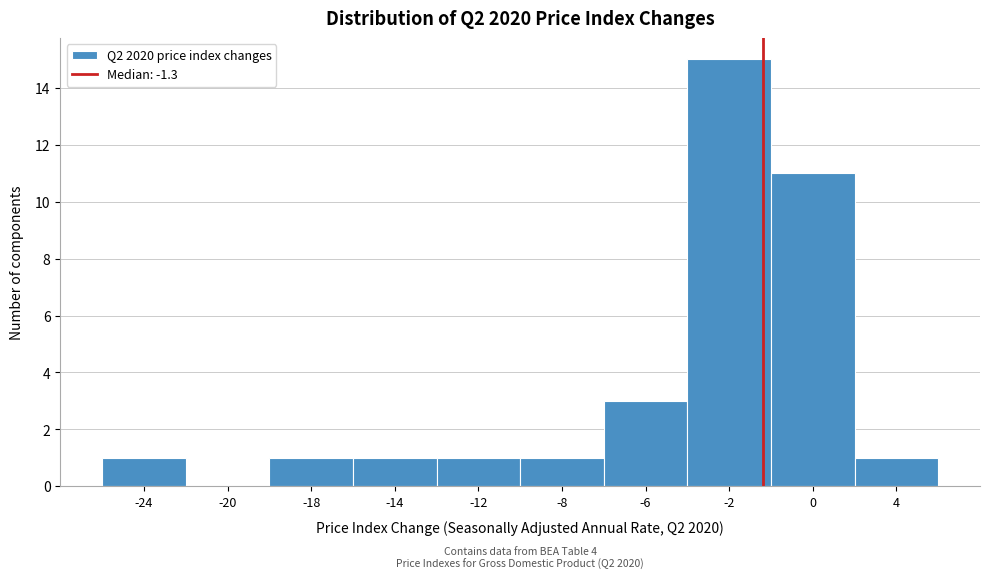

Reading left to right, what are all the values shown in this chart?

-24=1	-20=0	-18=1	-14=1	-12=1	-8=1	-6=3	-2=15	0=11	4=1